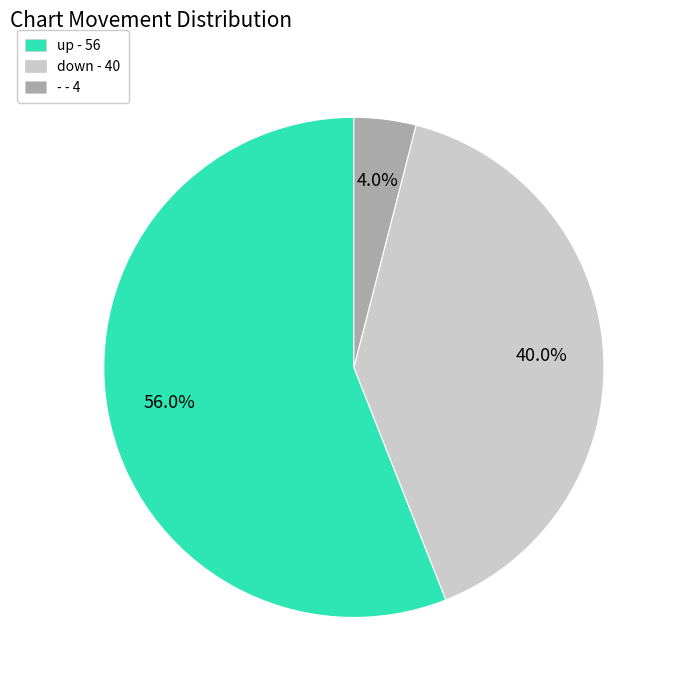

To the nearest percent, what percentage of the pie is up?

56%